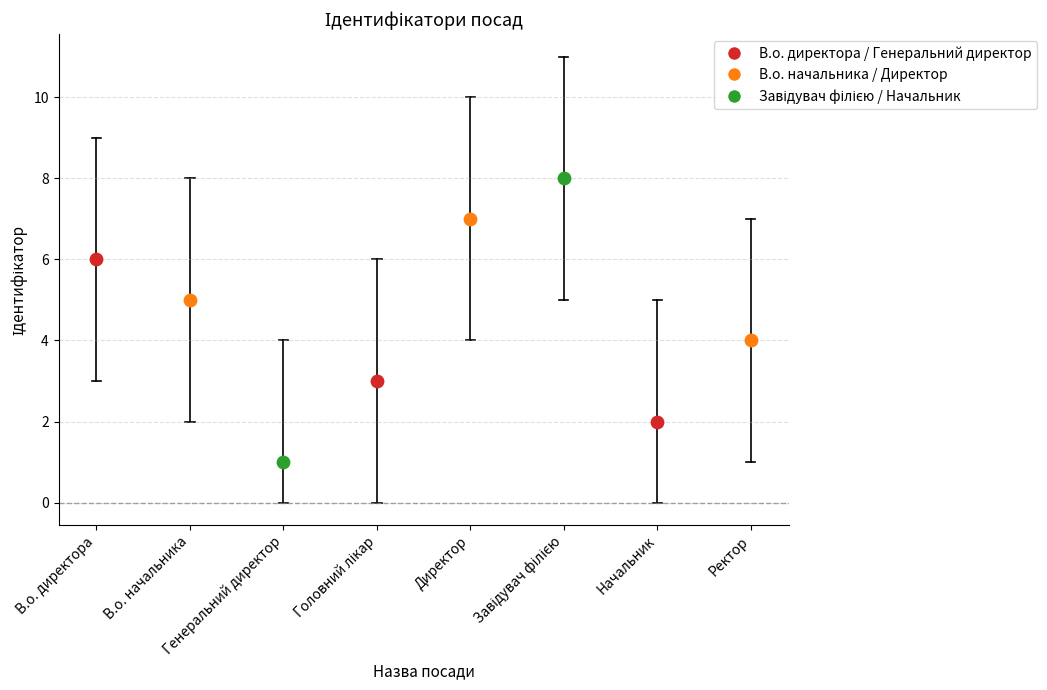

Between Начальник and В.о. директора, which is larger?

В.о. директора